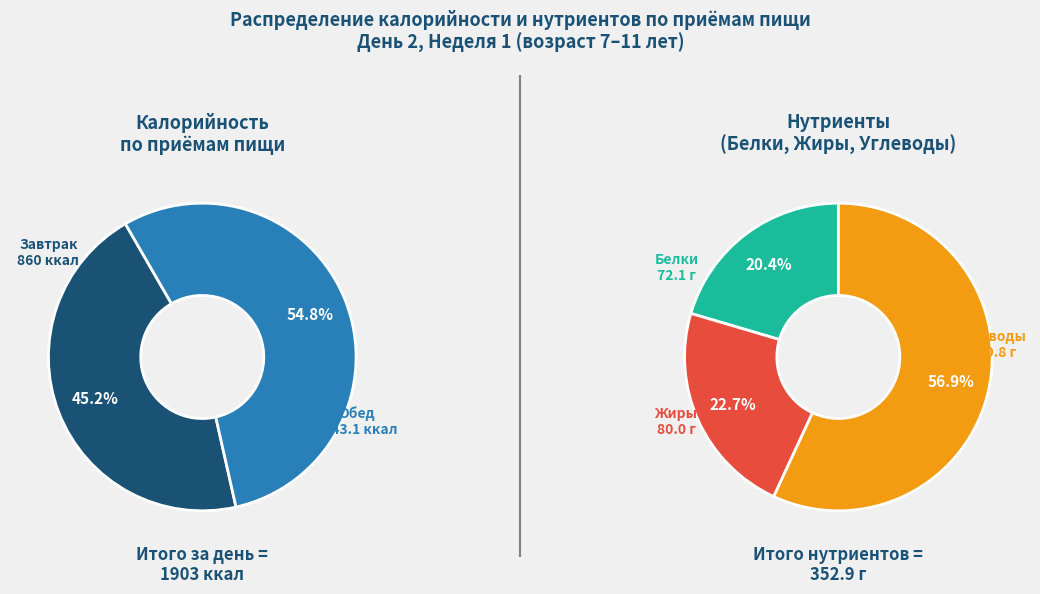

Count the number of slices in the pie.

2